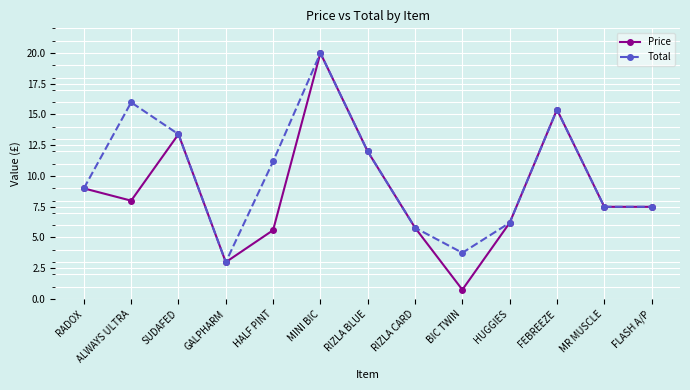

What is the value of the Price point at the 11th from the left?

15.4